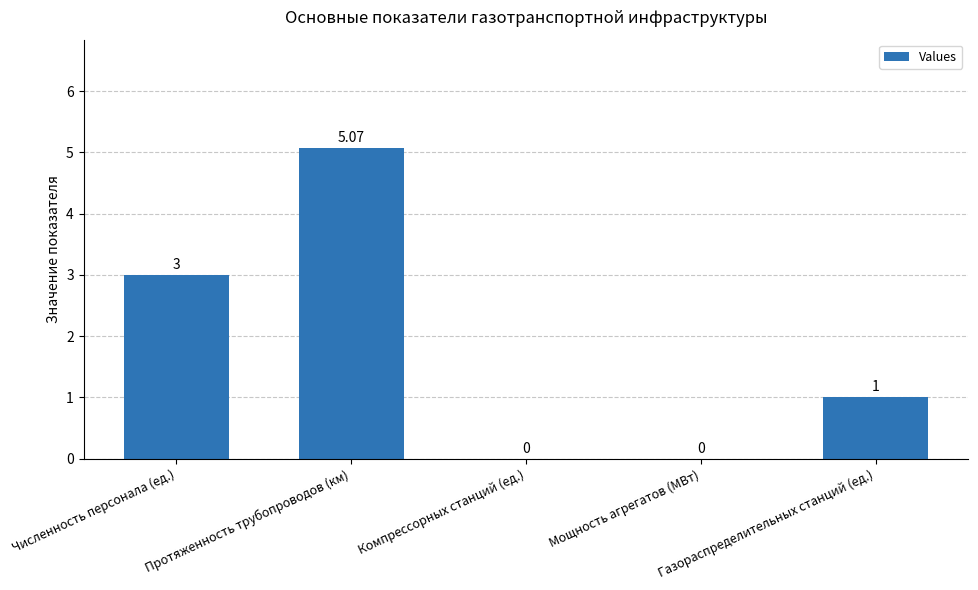

Which category has the highest value across all series?

Протяженность трубопроводов (км)